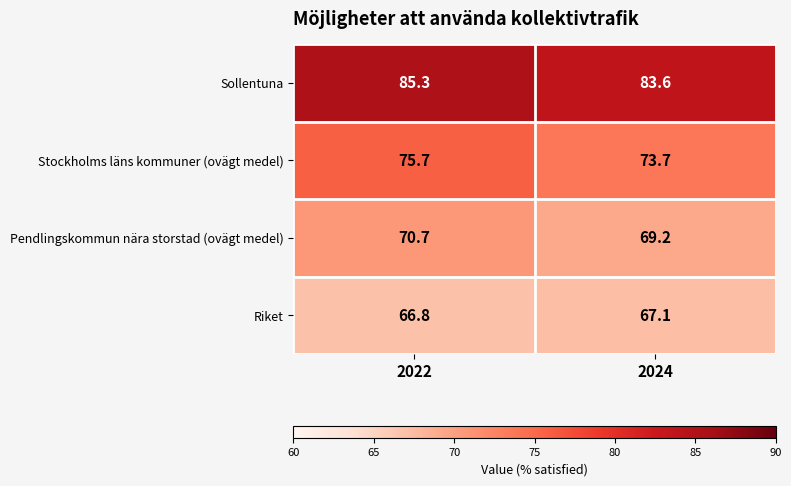

At which category is the sum across all series the highest?

2022